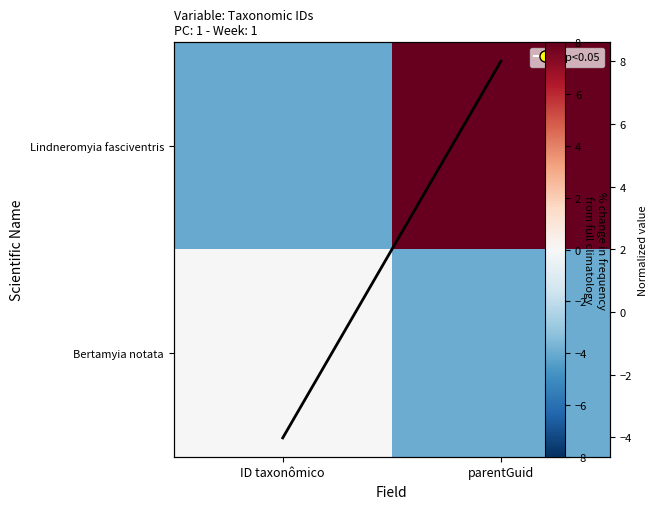

The value of Lindneromyia fasciventris at ID taxonômico is -5.9. True or false?

False